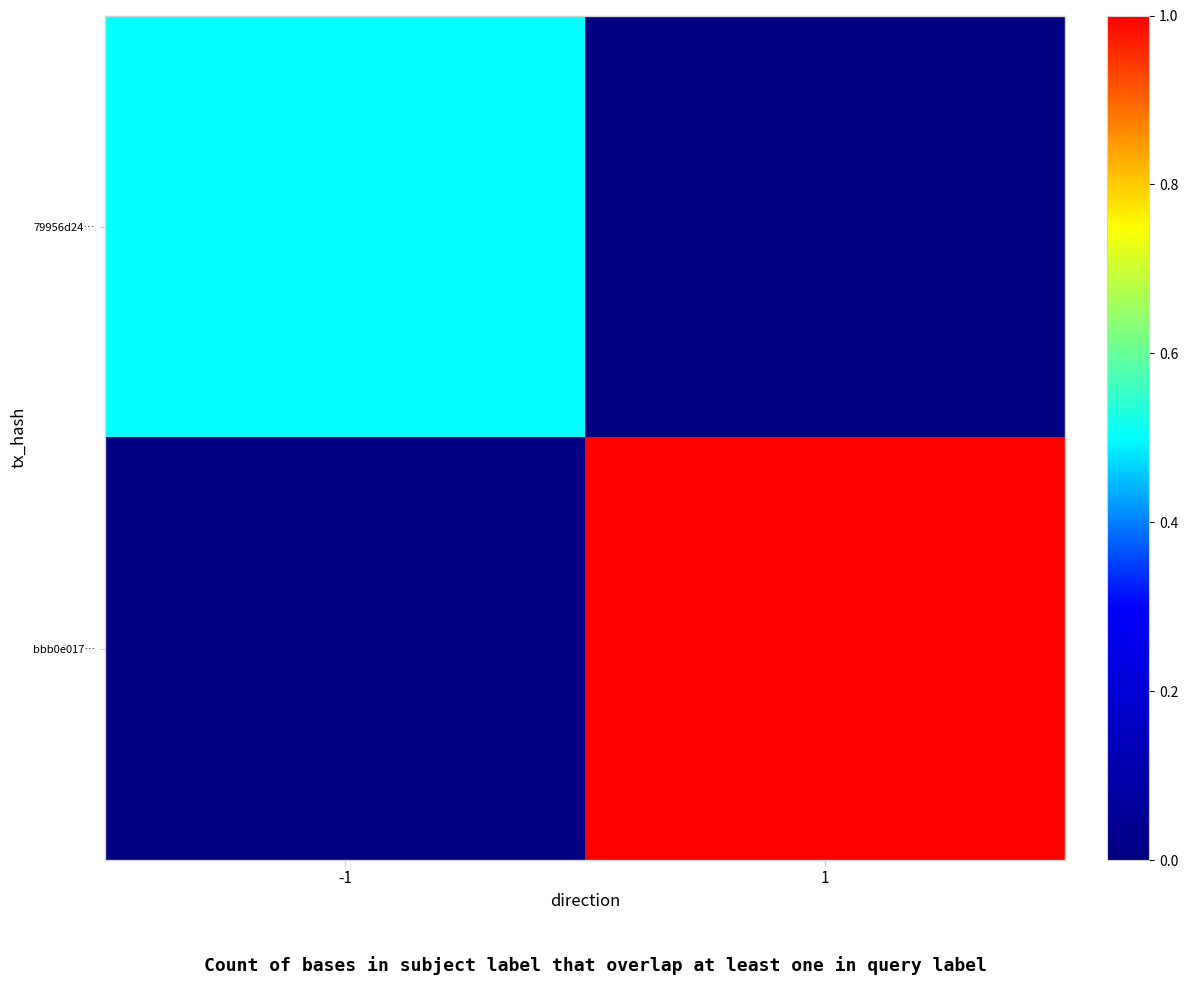

Which series has the widest spread of values?

bbb0e017…